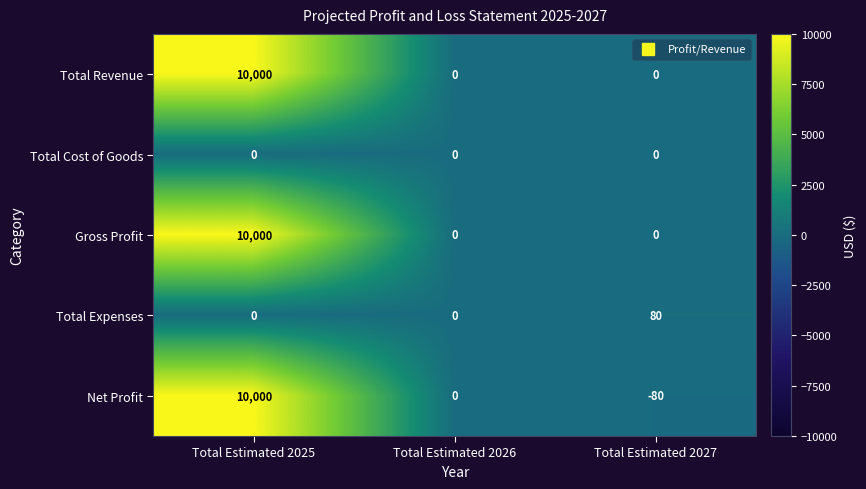

Is it true that Net Profit equals -4117 at Total Estimated 2026?

False